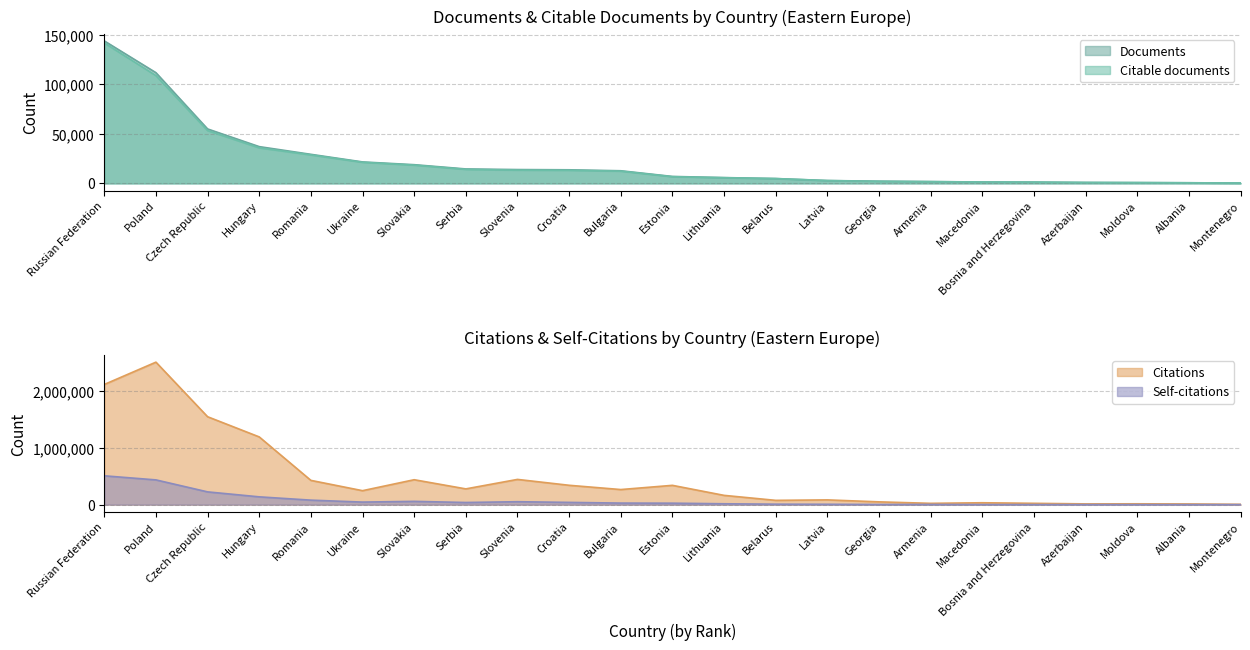

What is the minimum value shown in the chart?

373